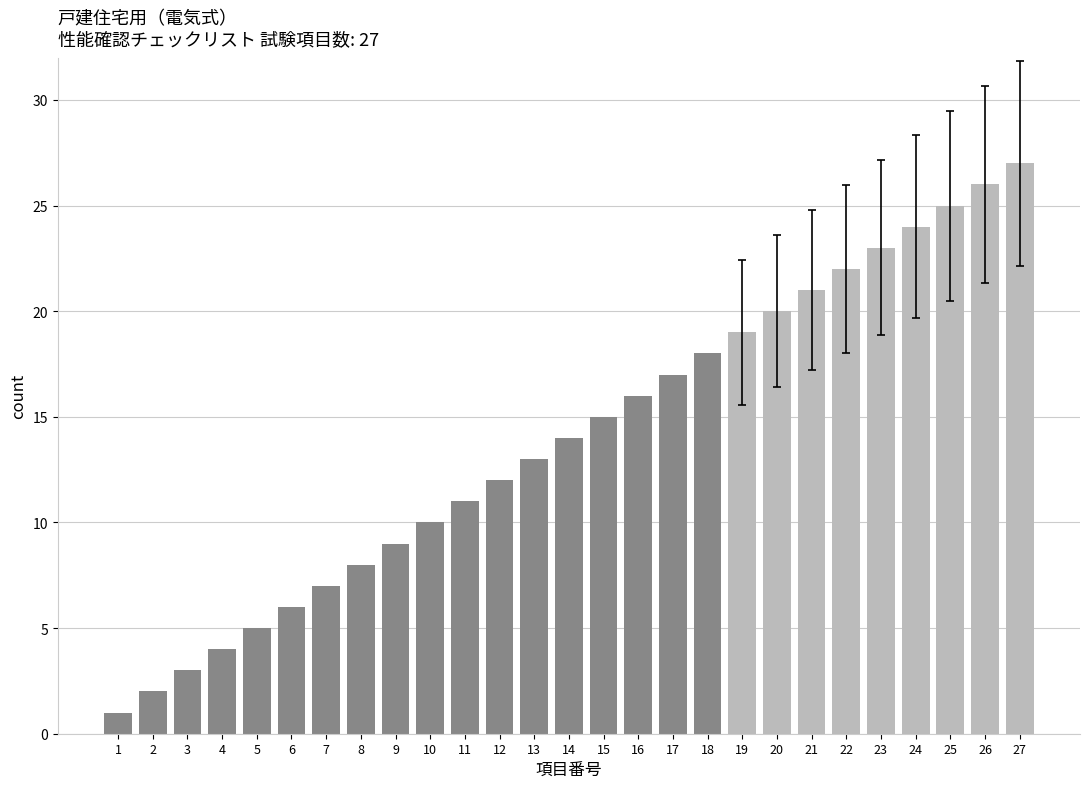

What is the value of the 22nd bar from the left?

22